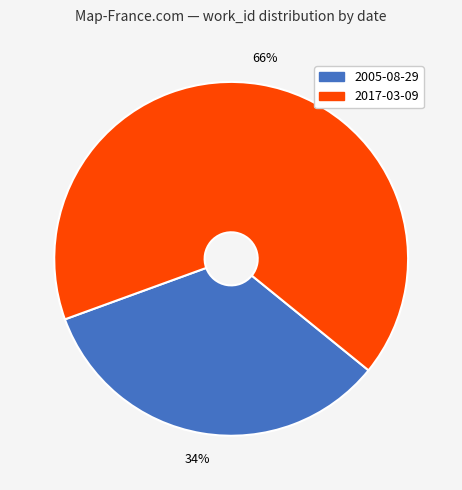

Combined, do 2017-03-09 and 2005-08-29 account for over 50%?

Yes